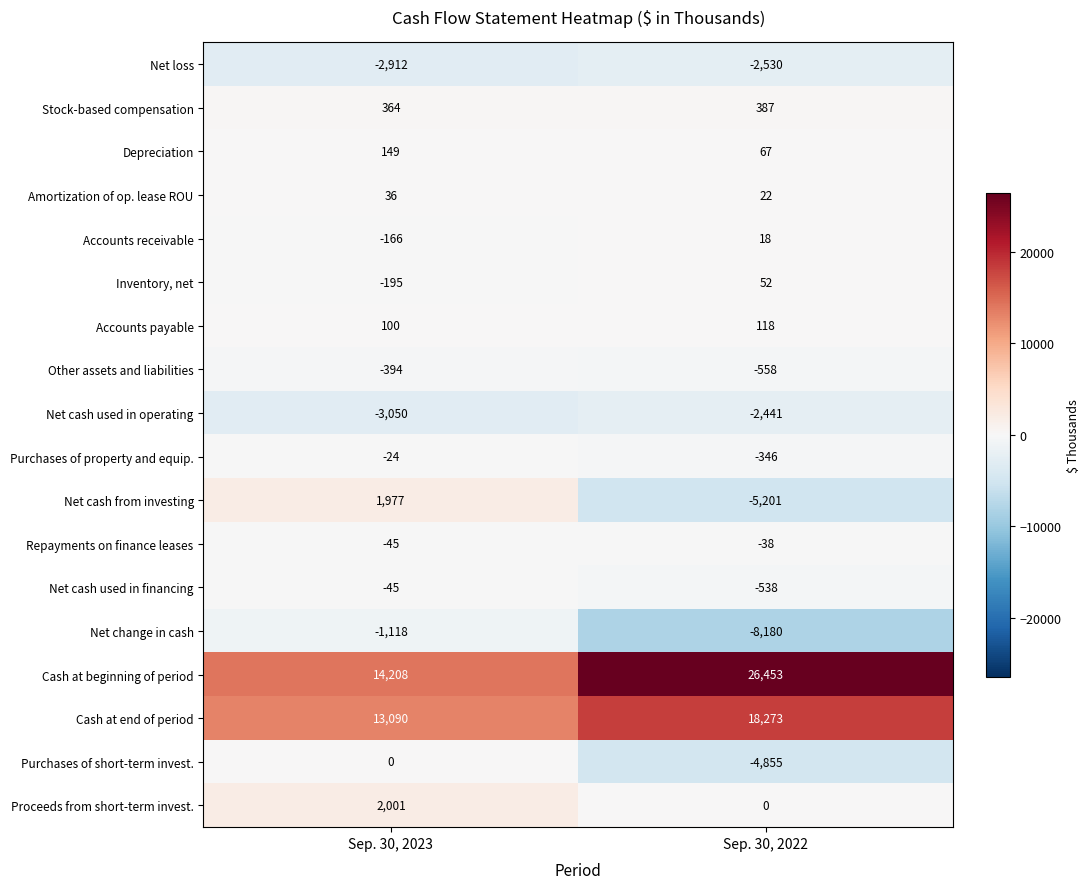

How many series are shown in this chart?

18